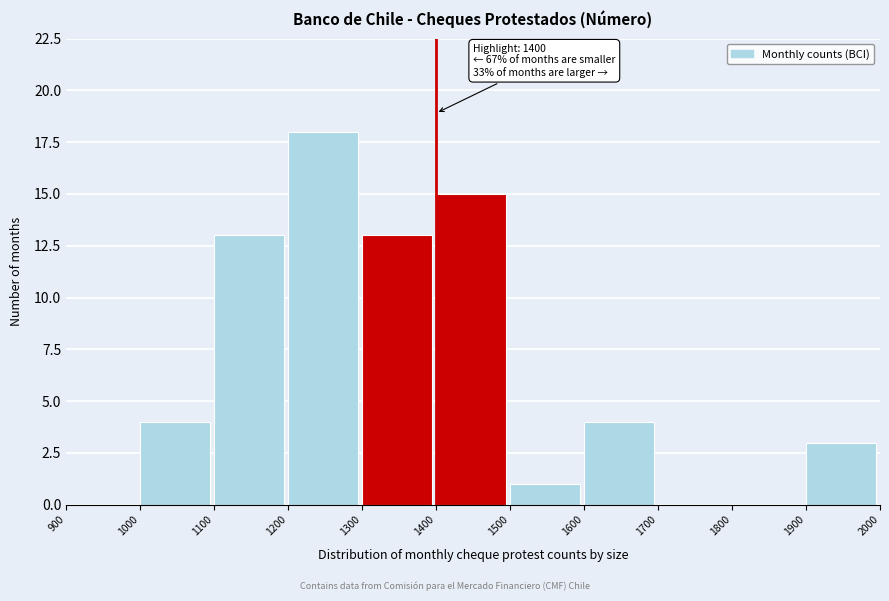

Which range on the x-axis has the tallest bar?

1200 to 1300